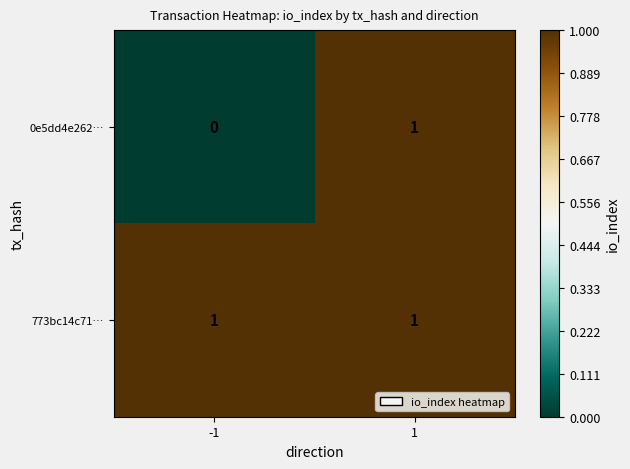

What is the difference between the highest and lowest values at -1?

1